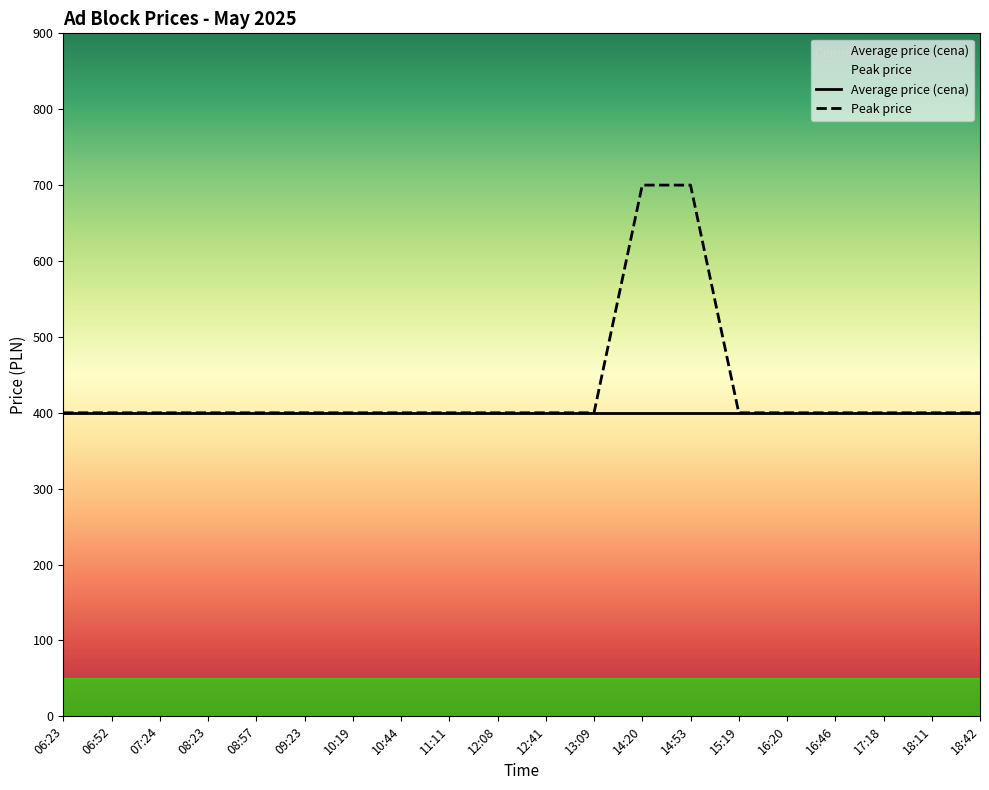

Does the chart have visible grid lines?

No